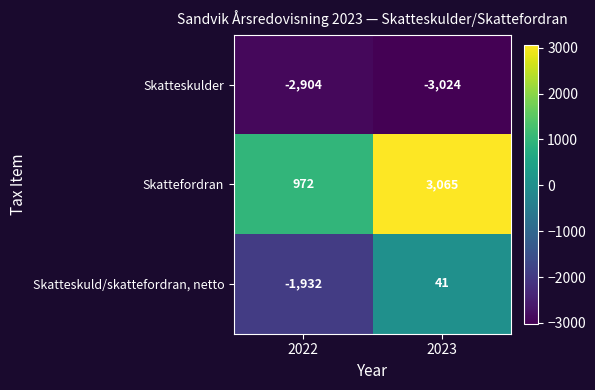

Is it true that Skatteskulder equals -3024 at 2023?

True